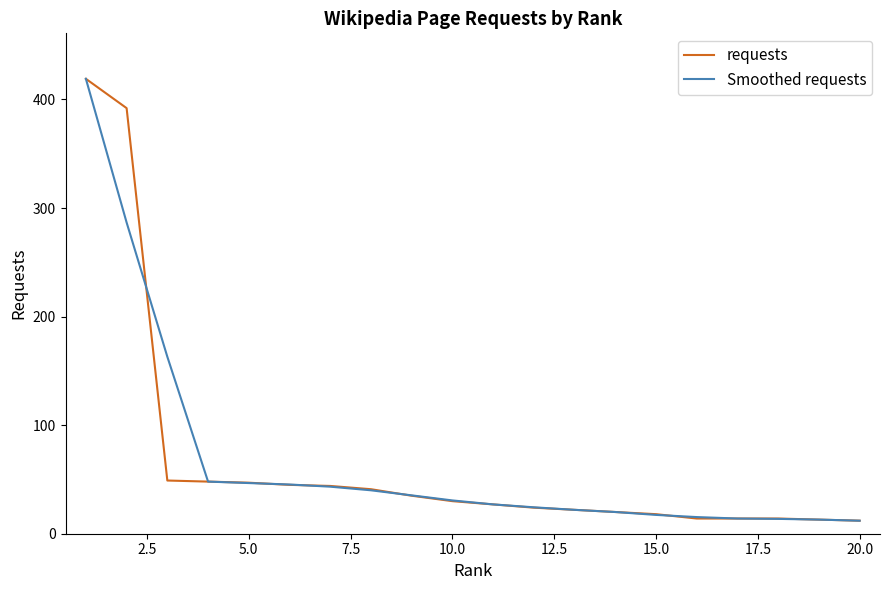

What is the minimum value shown in the chart?

12.0